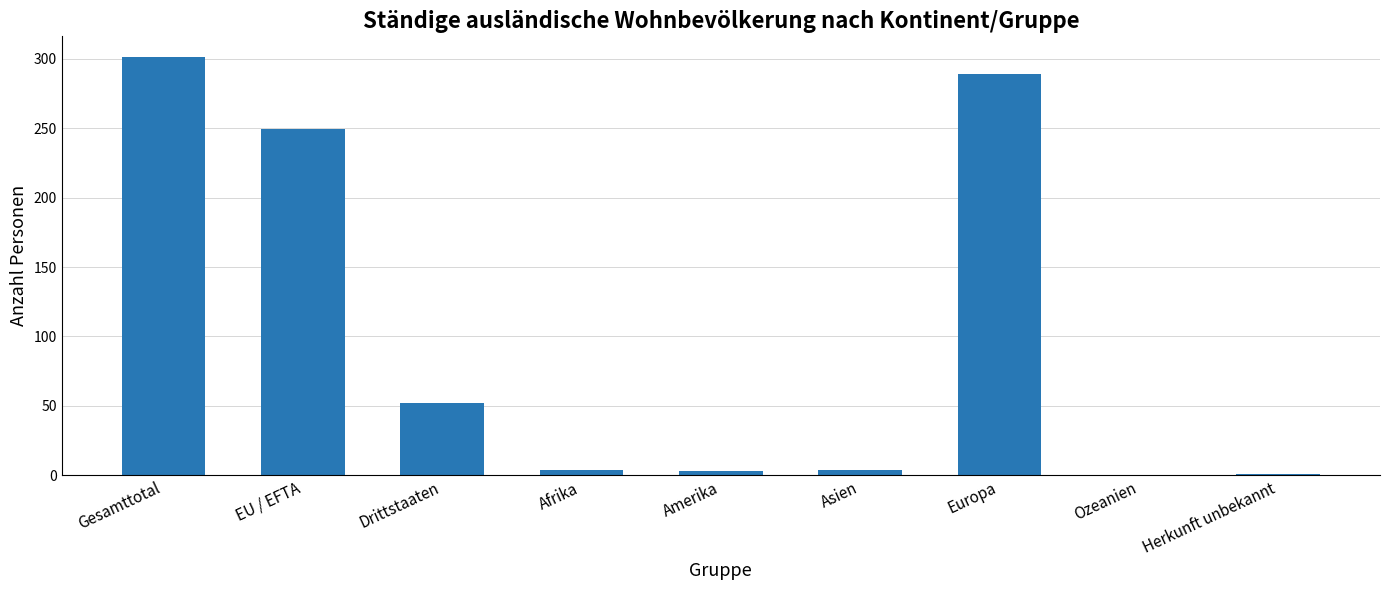

What is the greatest value displayed?

301